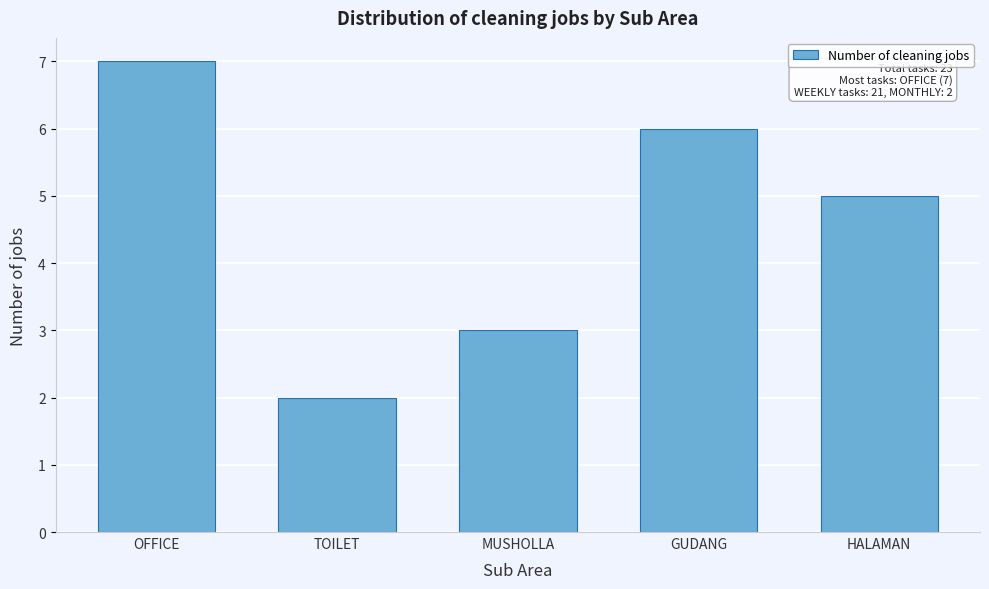

Reading left to right, list all the values displayed in this chart.

7	2	3	6	5